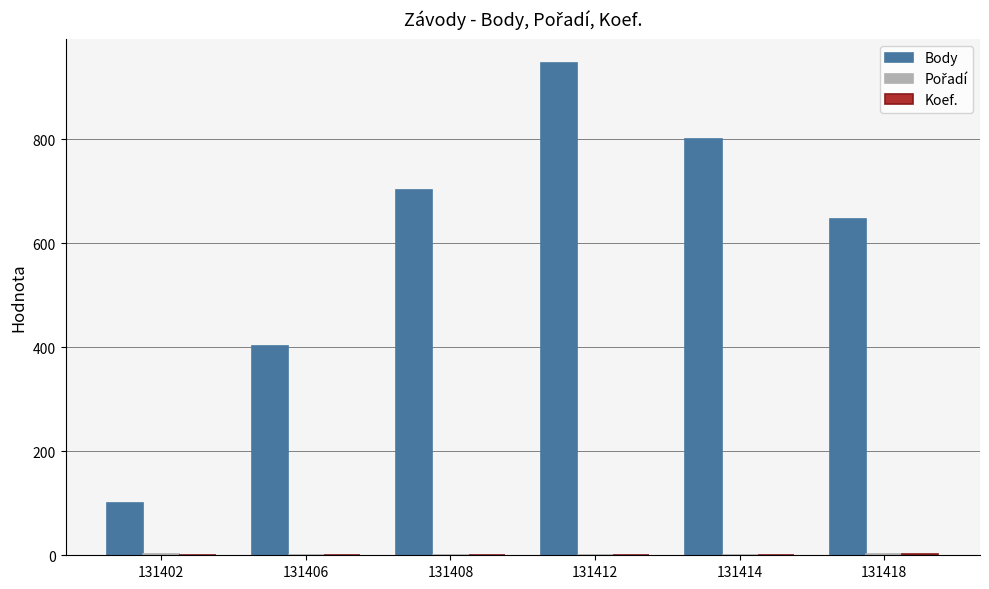

At which label does Body reach its peak?

131412